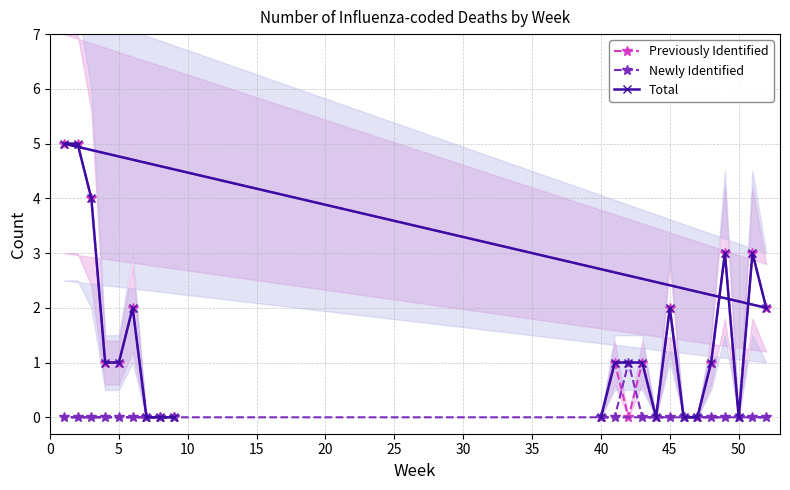

Is it true that Newly Identified equals 0 at 5?

True